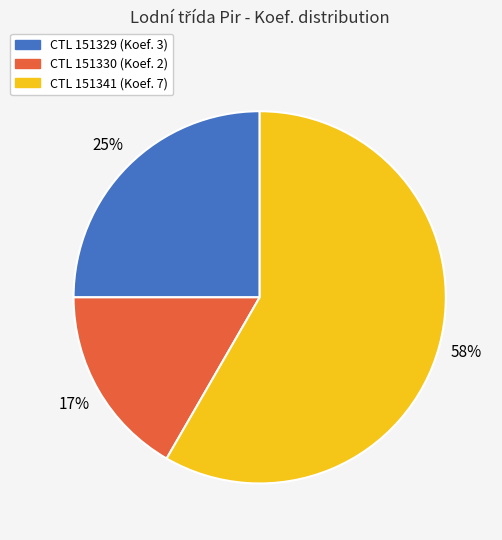

Is there a majority slice in this chart?

Yes